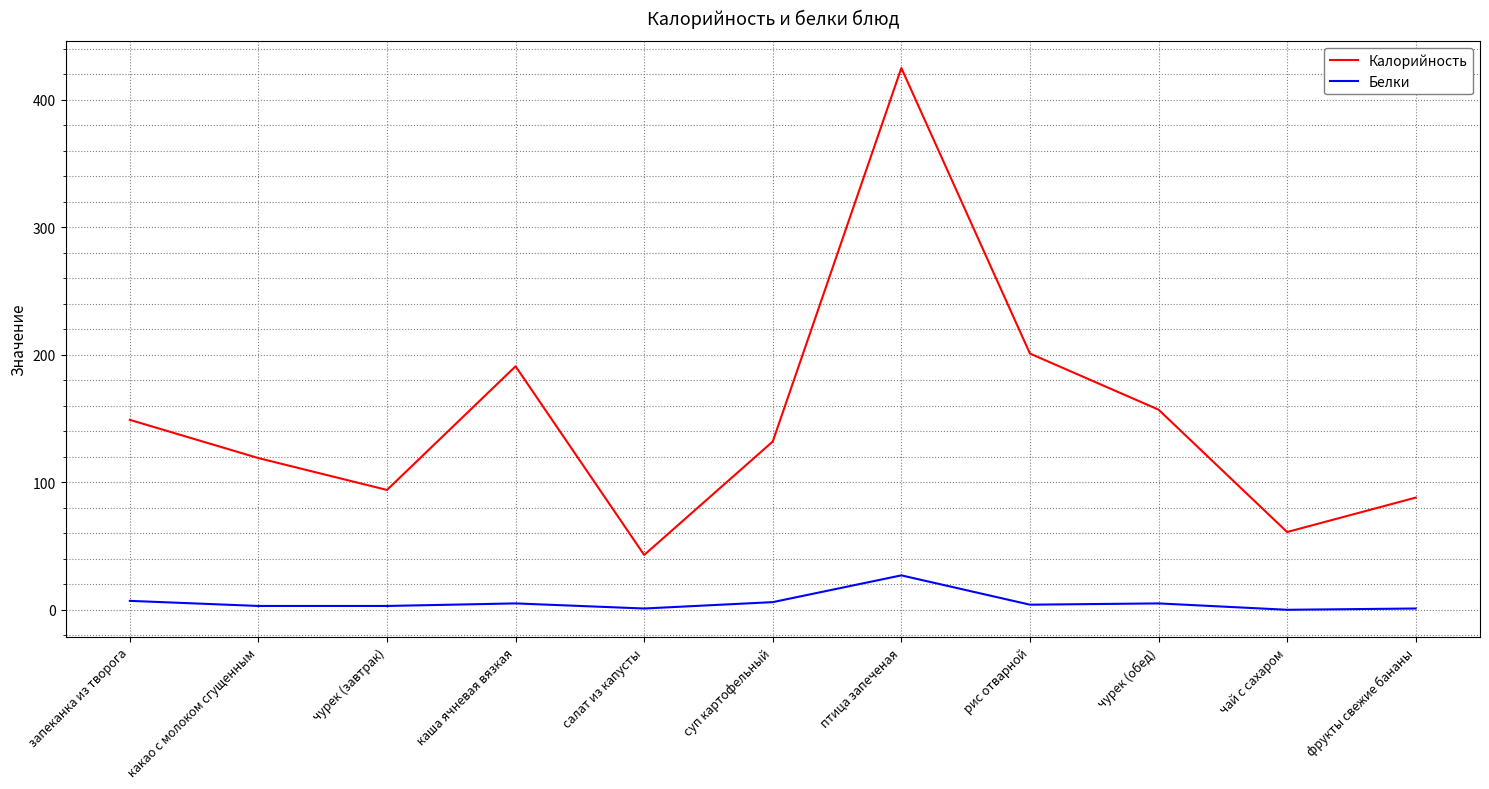

What is the sum of all Калорийность values?

1660